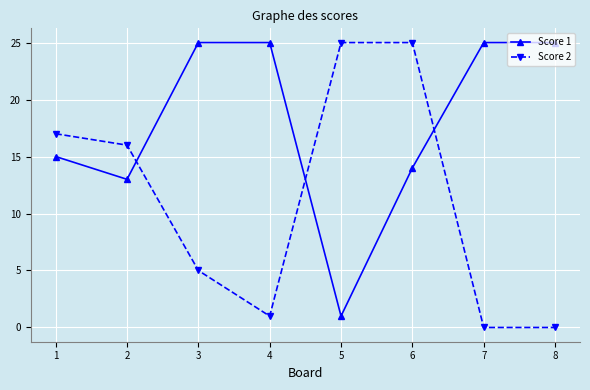

Rank the series by their average value, from highest to lowest.

Score 1, Score 2